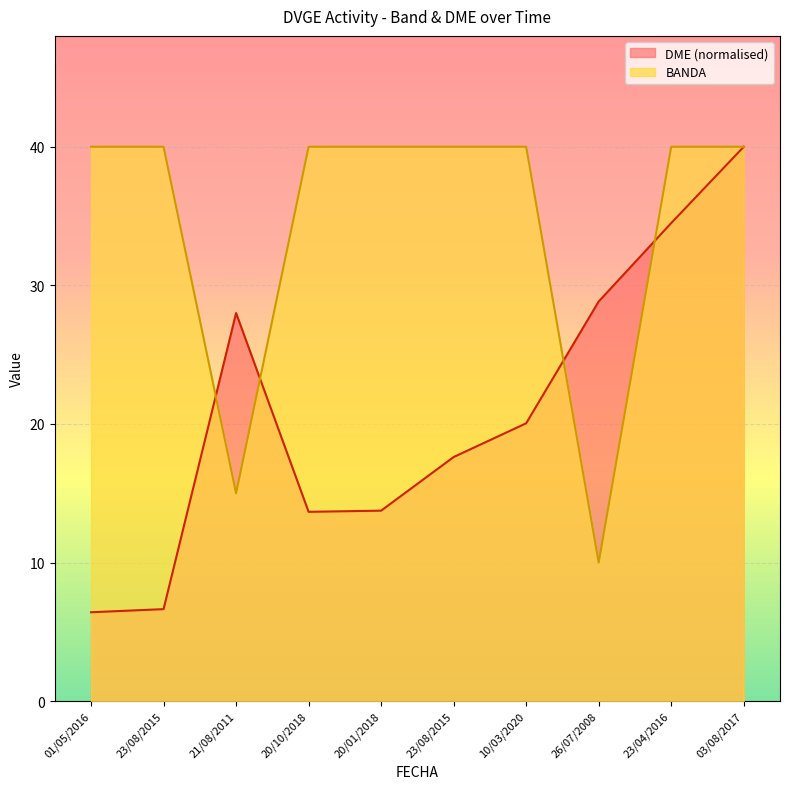

True or false: DME and BANDA intersect in this chart.

True